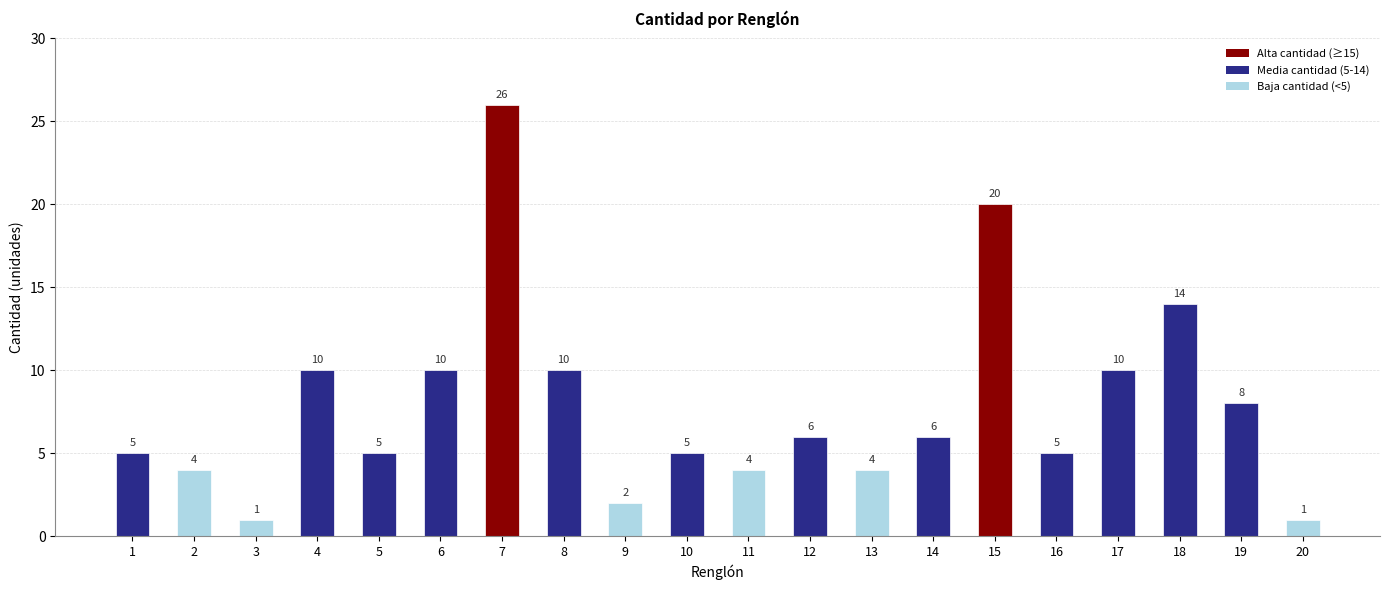

The value at 11 is 4. True or false?

True